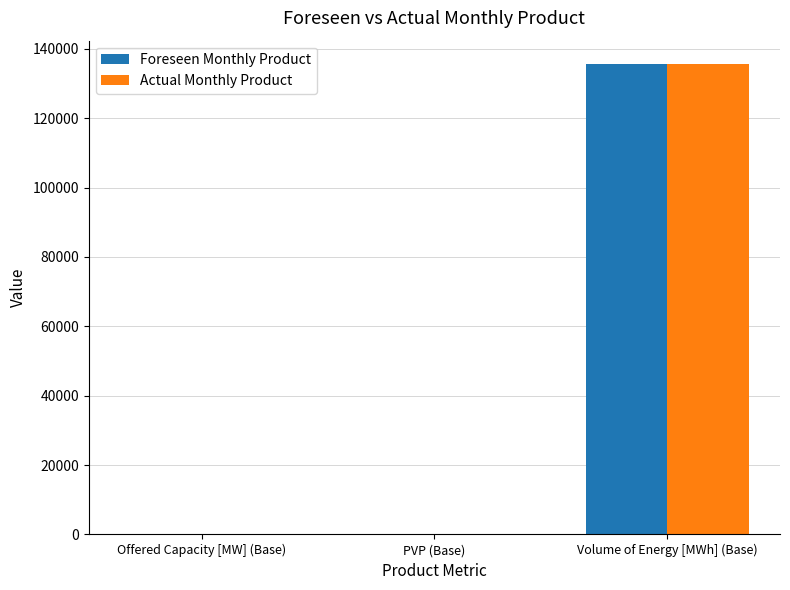

Is the value of Actual Monthly Product at Volume of Energy [MWh] (Base) greater than the value of Foreseen Monthly Product at Offered Capacity [MW] (Base)?

Yes